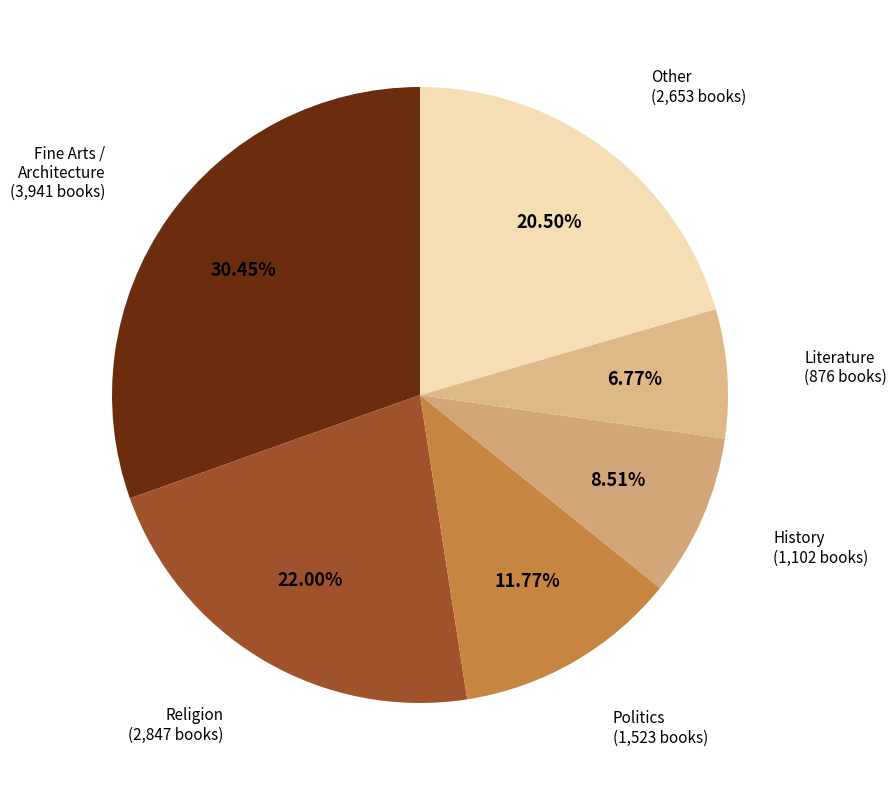

Which category has the biggest portion of the pie?

Fine Arts / Architecture